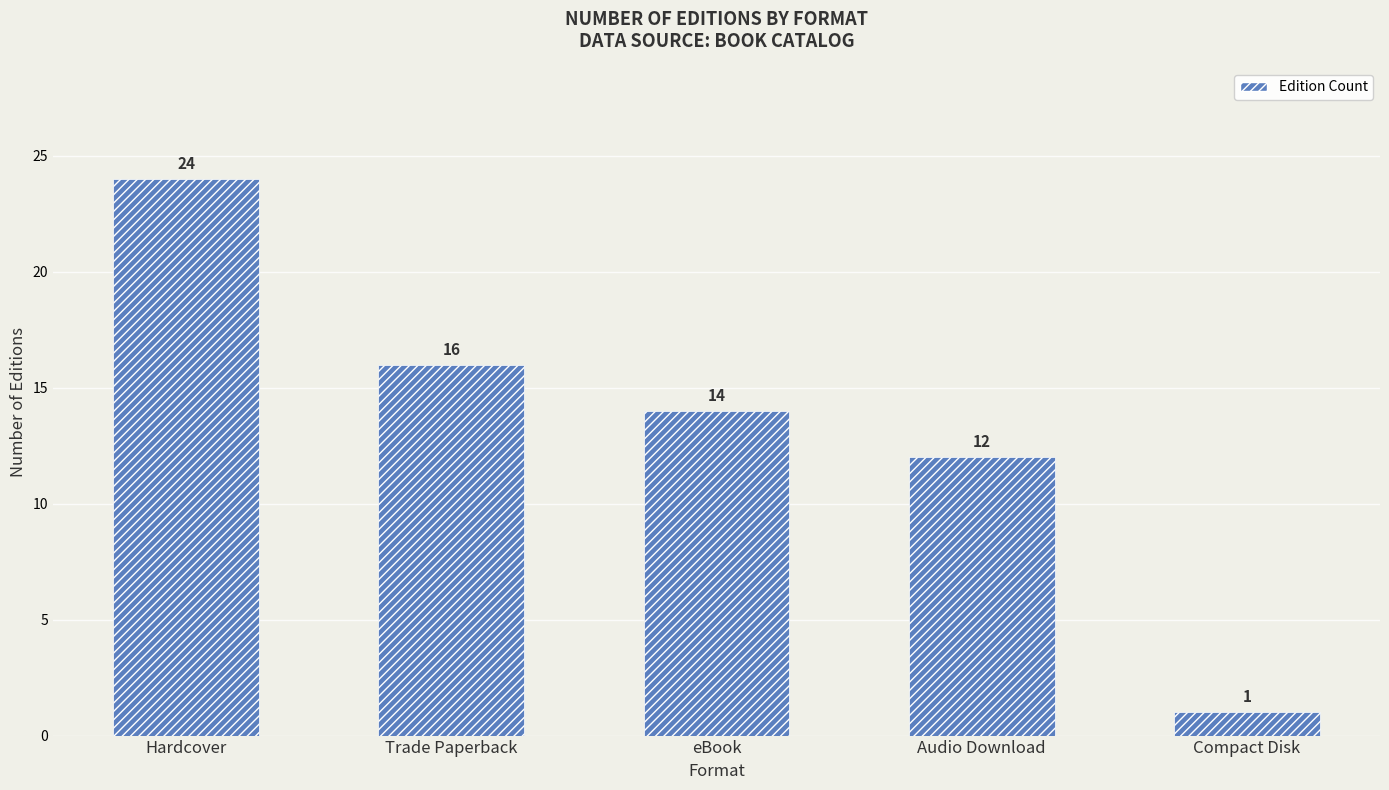

Is it true that the value at Trade Paperback is 16?

True